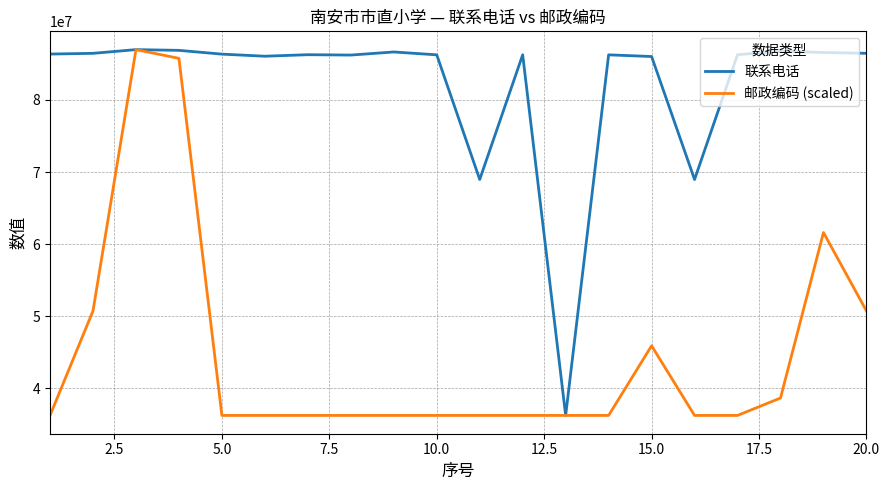

Which series has the largest total across all categories?

联系电话